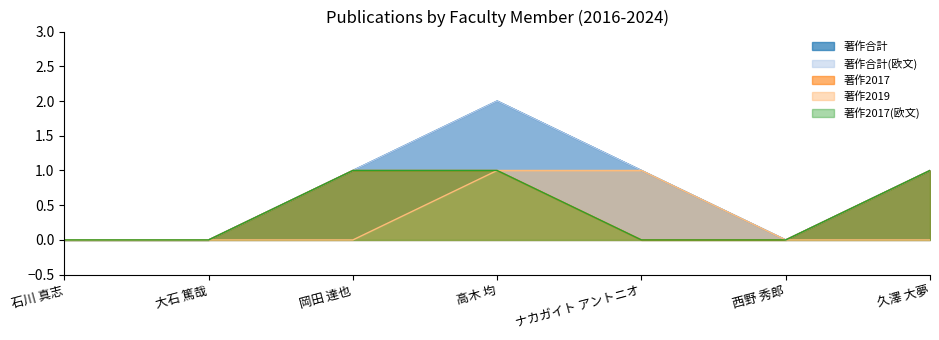

How many data points in 著作合計 are less than 1?

3